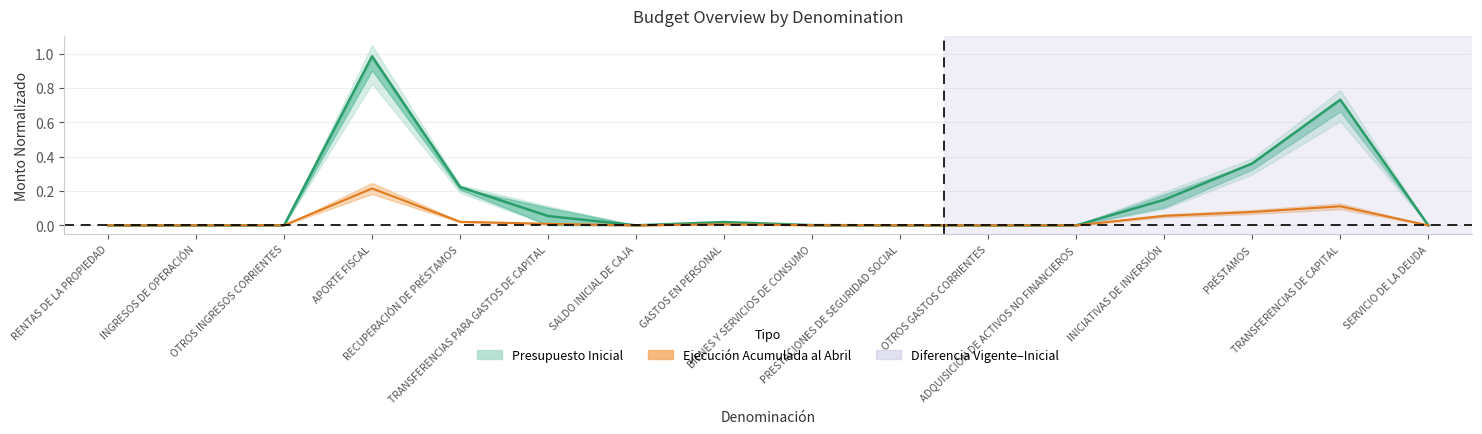

Is it true that Presupuesto Inicial equals 0.0 at BIENES Y SERVICIOS DE CONSUMO?

True